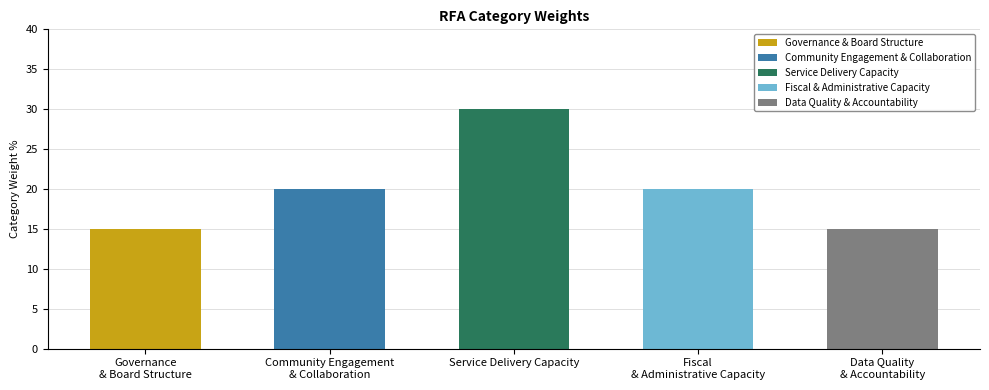

True or false: the data shows 41 at Service Delivery Capacity.

False